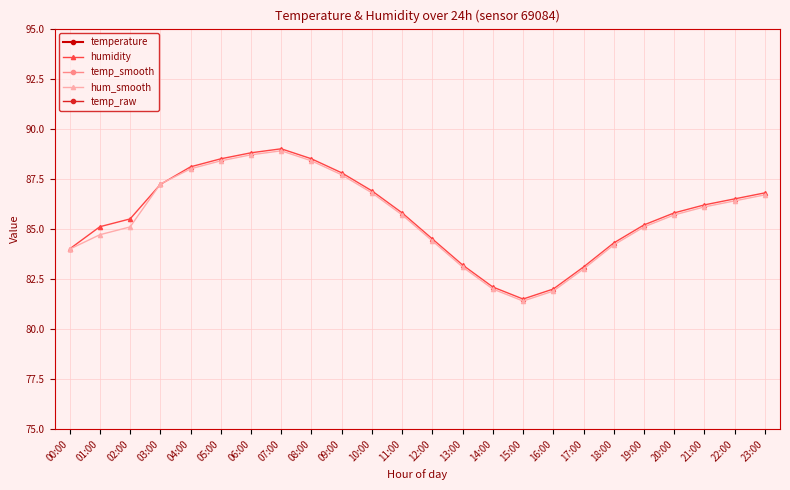

What is the label of the 18th point from the left?

17:00